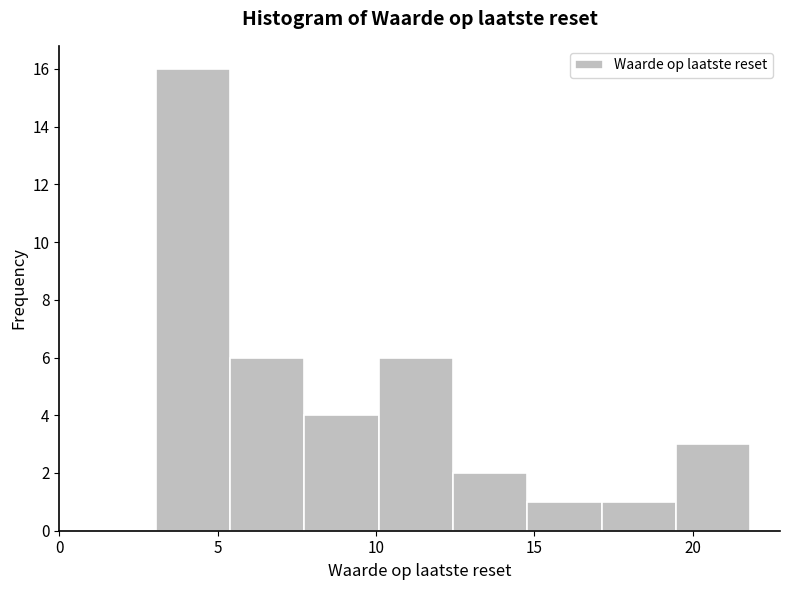

Over which range of the x-axis is the bar tallest?

3.0 to 5.5